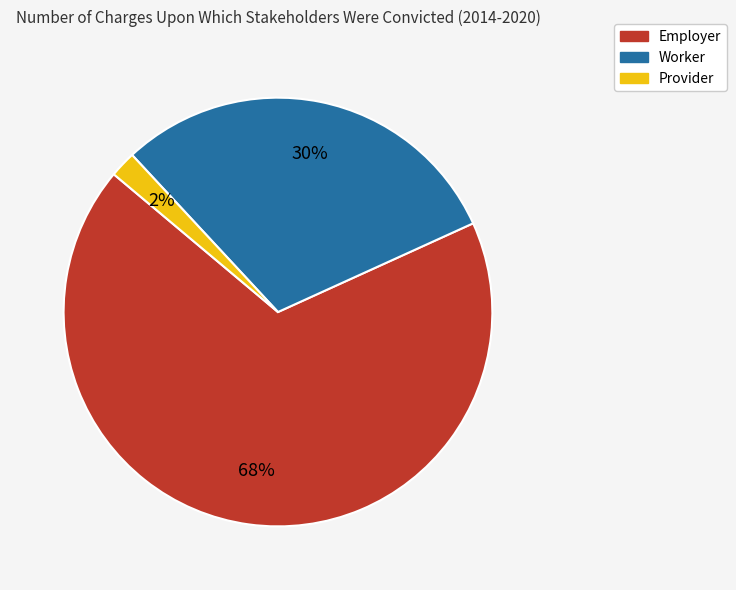

Do Employer and Provider together represent more than half of the pie?

Yes